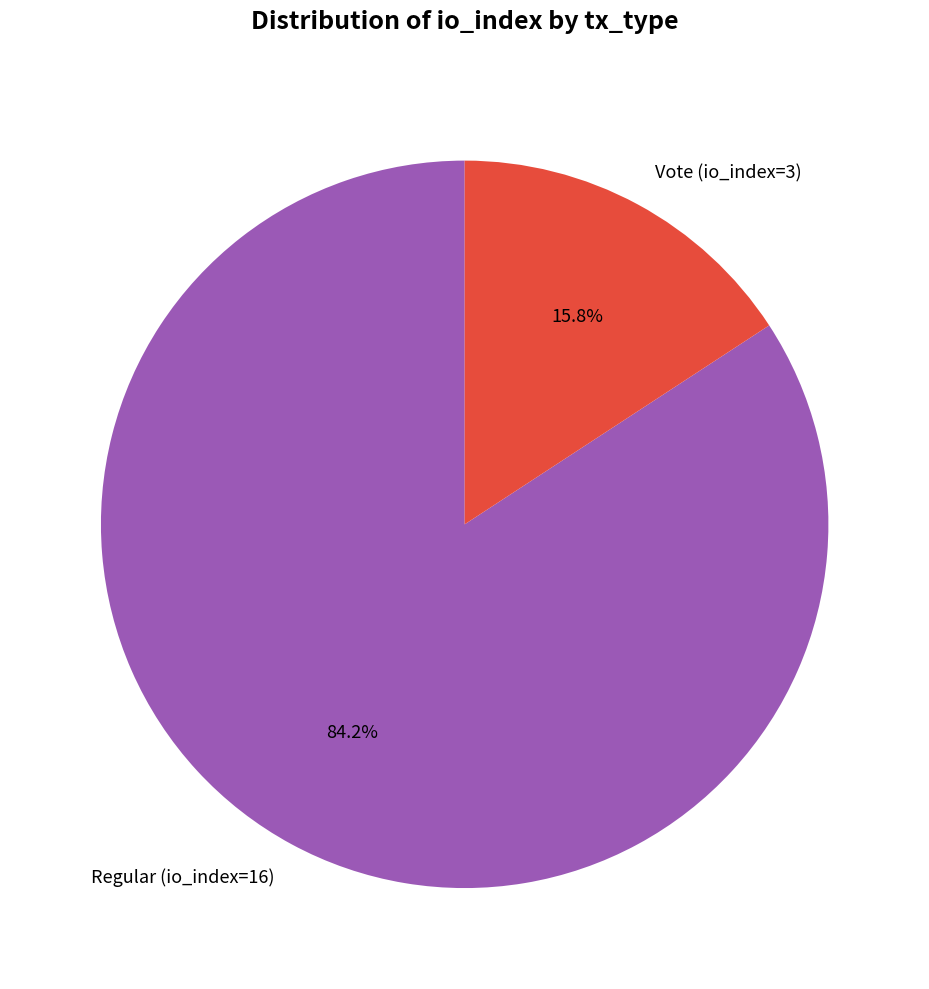

Between Vote (io_index=3) and Regular (io_index=16), which is larger?

Regular (io_index=16)